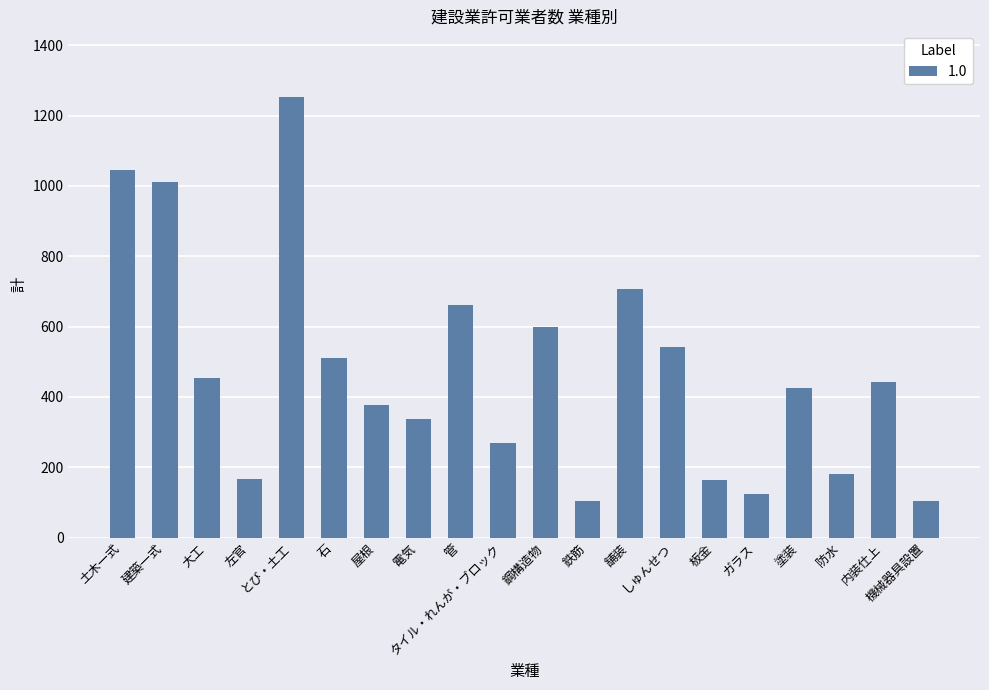

Count the number of categories in the chart.

20